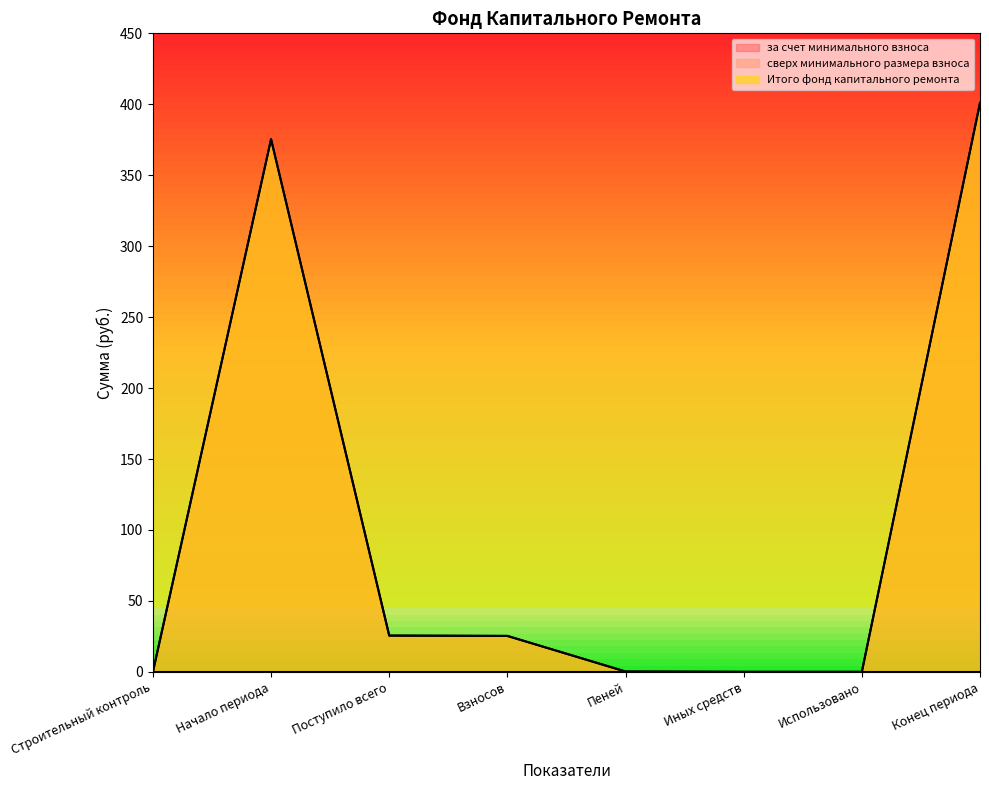

Reading right to left, list all the values displayed in this chart.

за счет минимального взноса: 401.0	0.0	0.0	0.2	25.3	25.6	375.4	0.0
Итого фонд капитального ремонта: 401.0	0.0	0.0	0.2	25.3	25.6	375.4	0.0